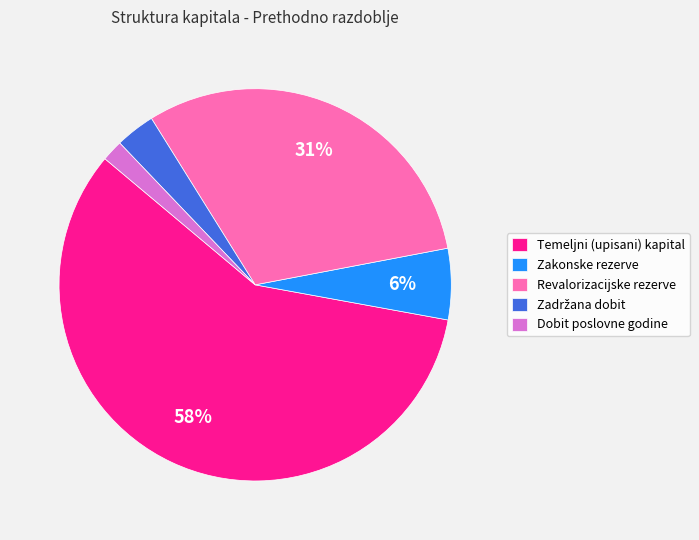

Is Zakonske rezerve the majority of the pie?

No